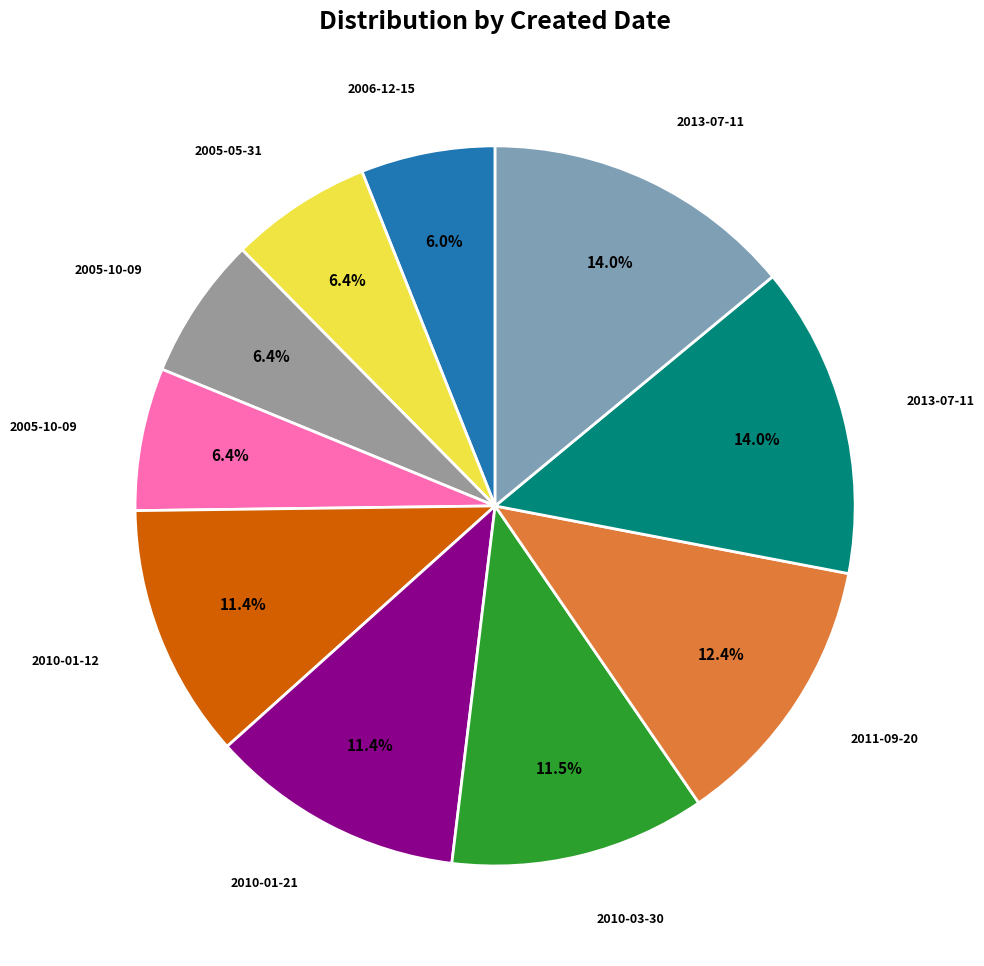

How many slices are in this pie chart?

10